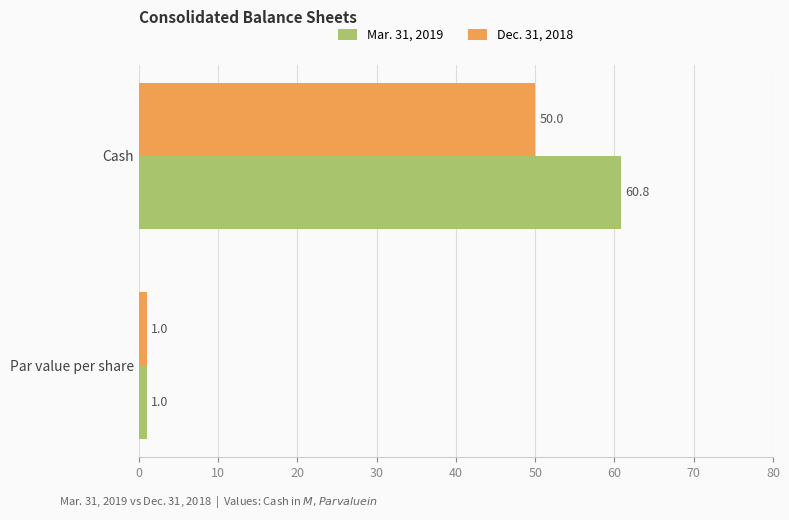

Rank the series by their average value, from lowest to highest.

Dec. 31, 2018, Mar. 31, 2019